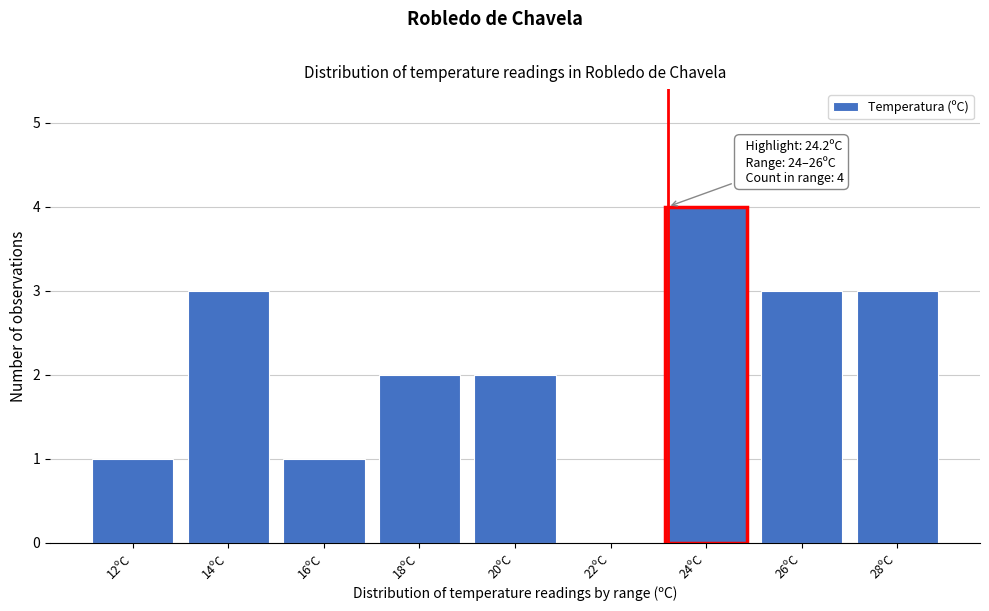

Reading left to right, extract all data points from this chart.

12ºC=1	14ºC=3	16ºC=1	18ºC=2	20ºC=2	22ºC=0	24ºC=4	26ºC=3	28ºC=3